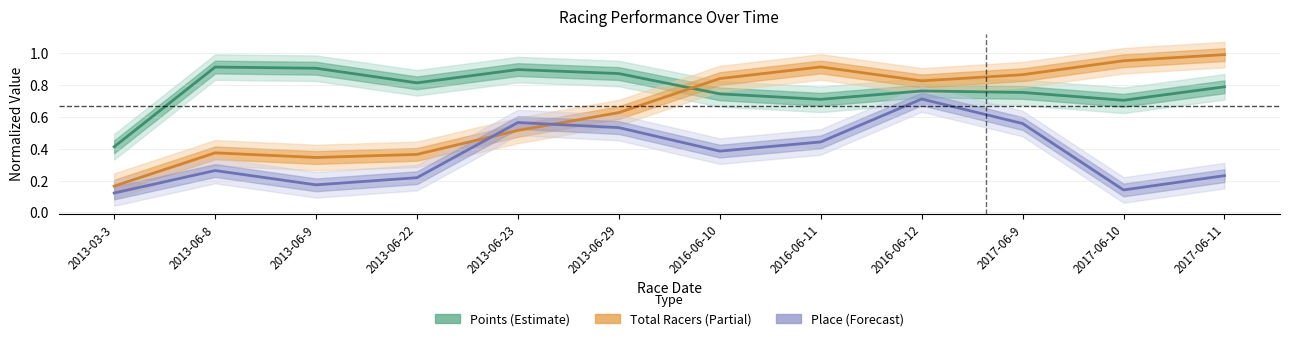

True or false: Total Racers (Partial) has a value of 1.0 at 2017-06-10.

True